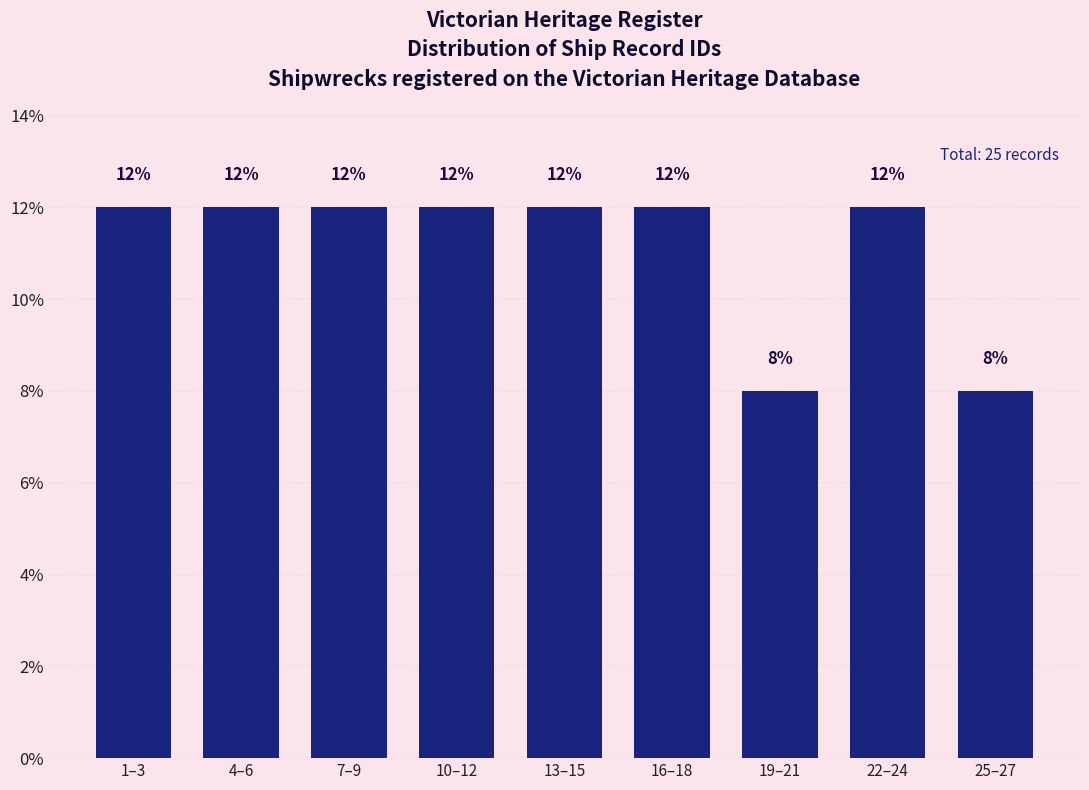

Reading left to right, extract all data points from this chart.

12	12	12	12	12	12	8	12	8